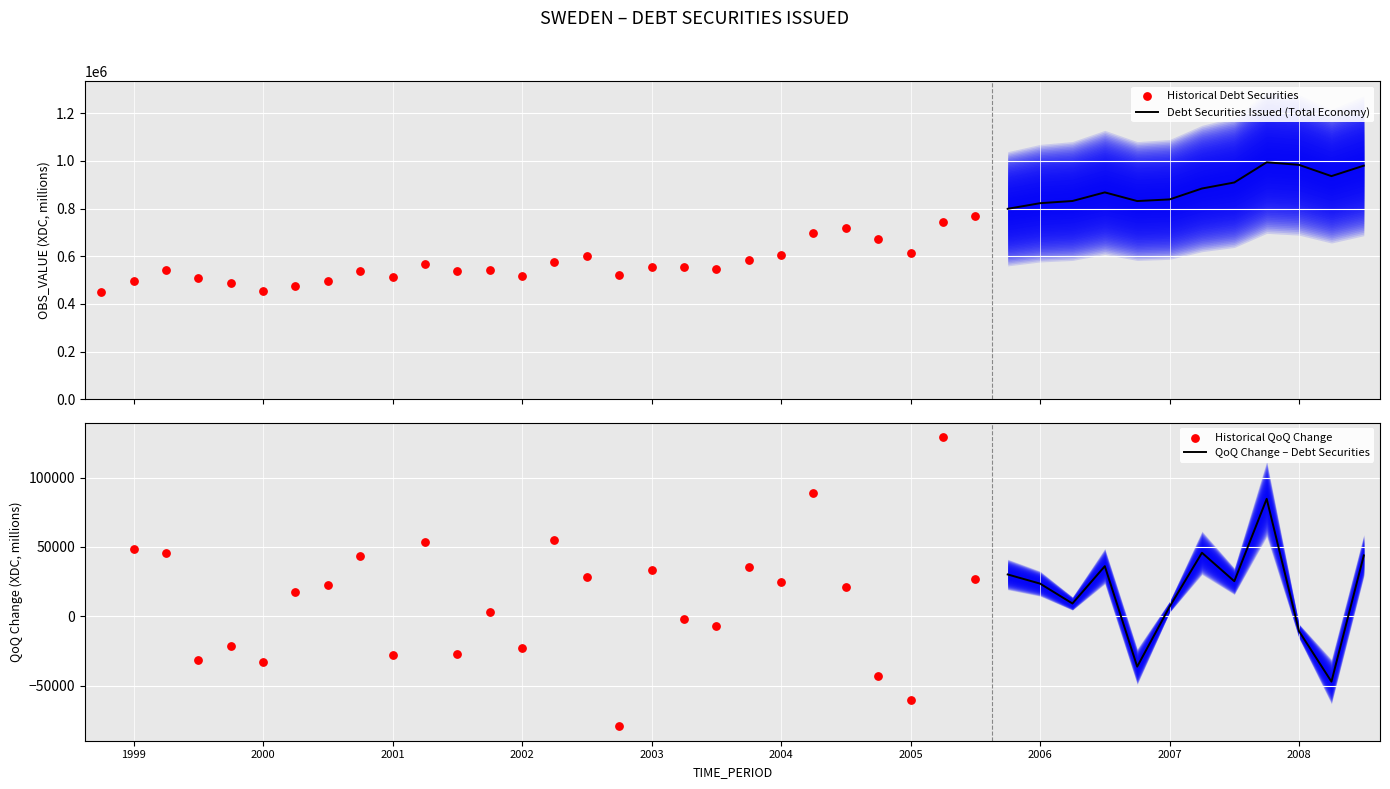

Approximately how many times larger is the value at 1999-Q4 compared to 2000-Q3?

1.0